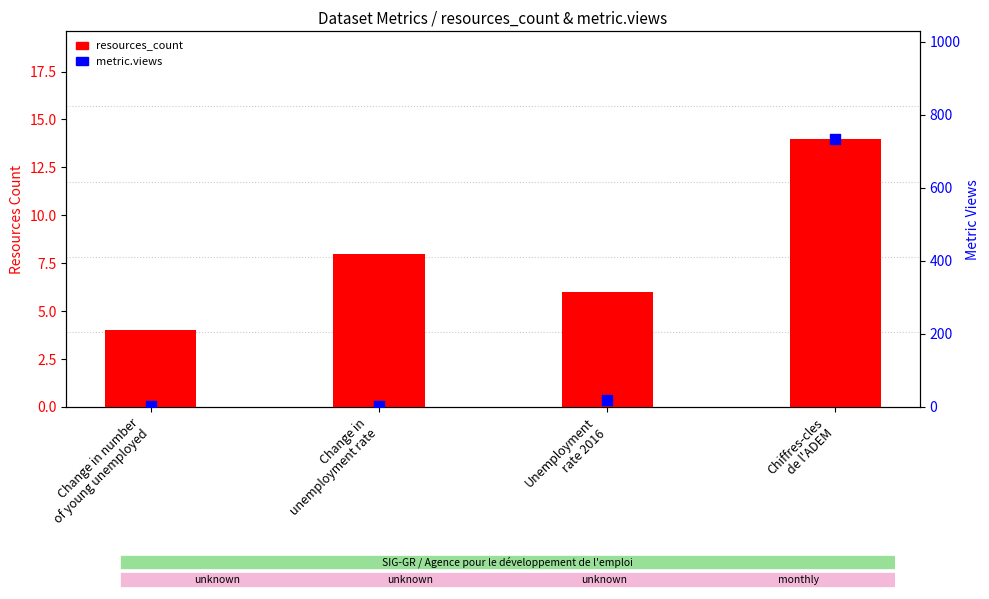

At which category is the sum across all series the highest?

Chiffres-cles
de l'ADEM